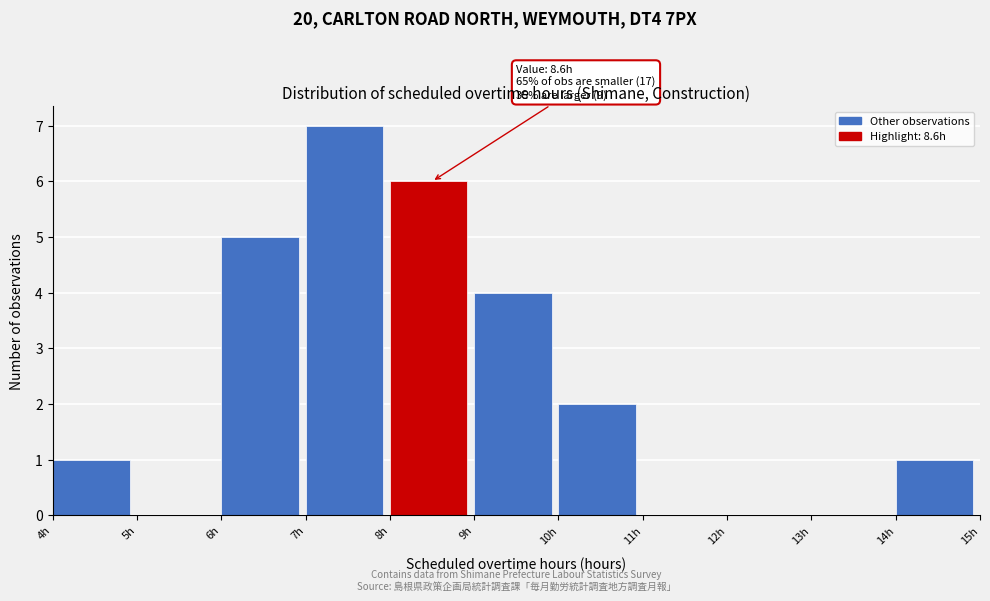

Which range on the x-axis has the tallest bar?

7 to 8